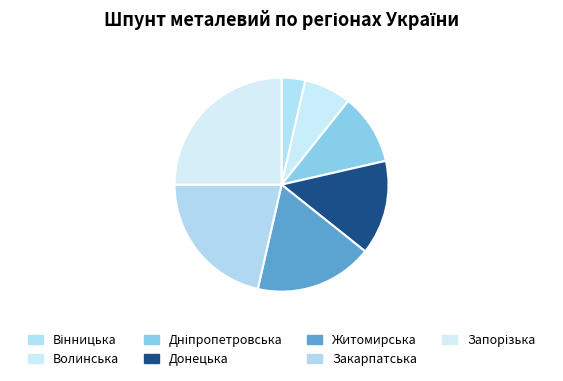

Approximately how many times larger is the value at Закарпатська compared to Вінницька?

6.0